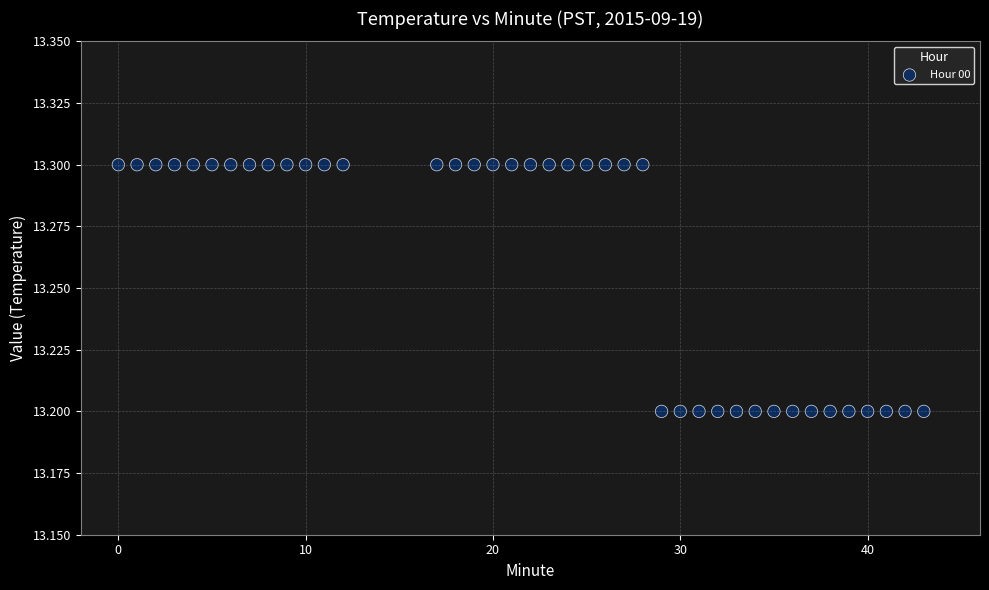

How many points are shown in the scatter plot?

40